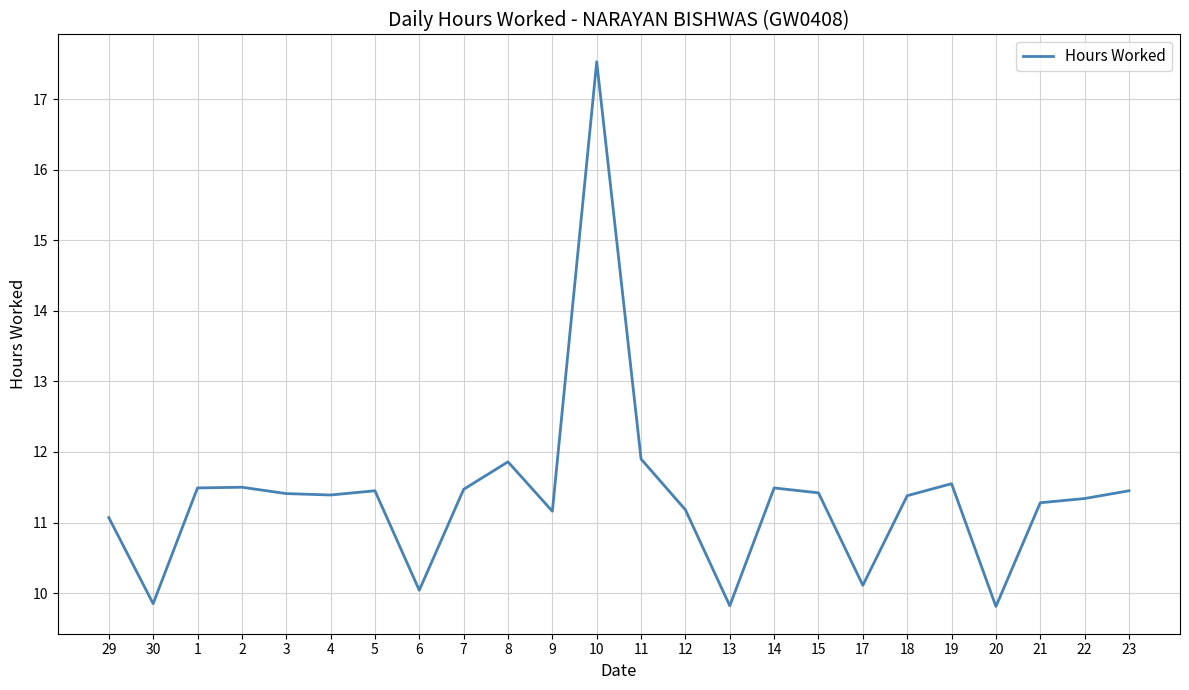

What position from the left is 17?

18